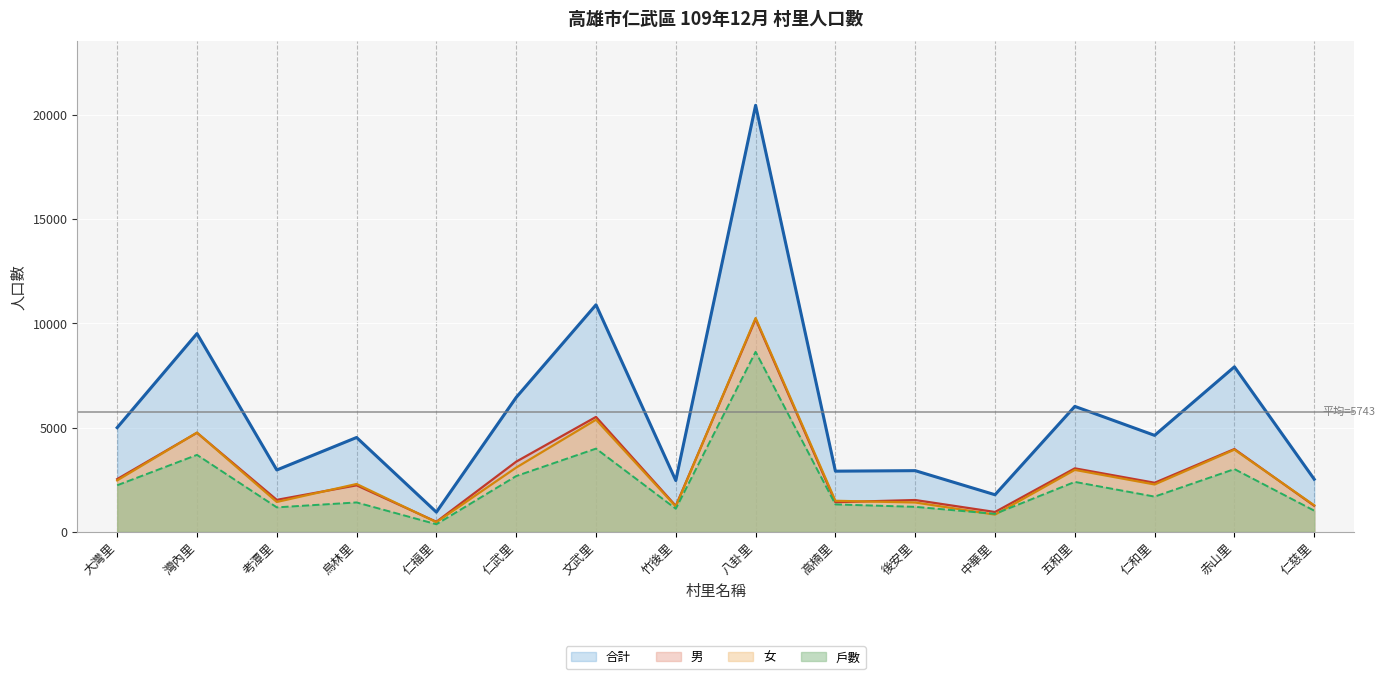

Which label corresponds to the largest value in the chart?

八卦里